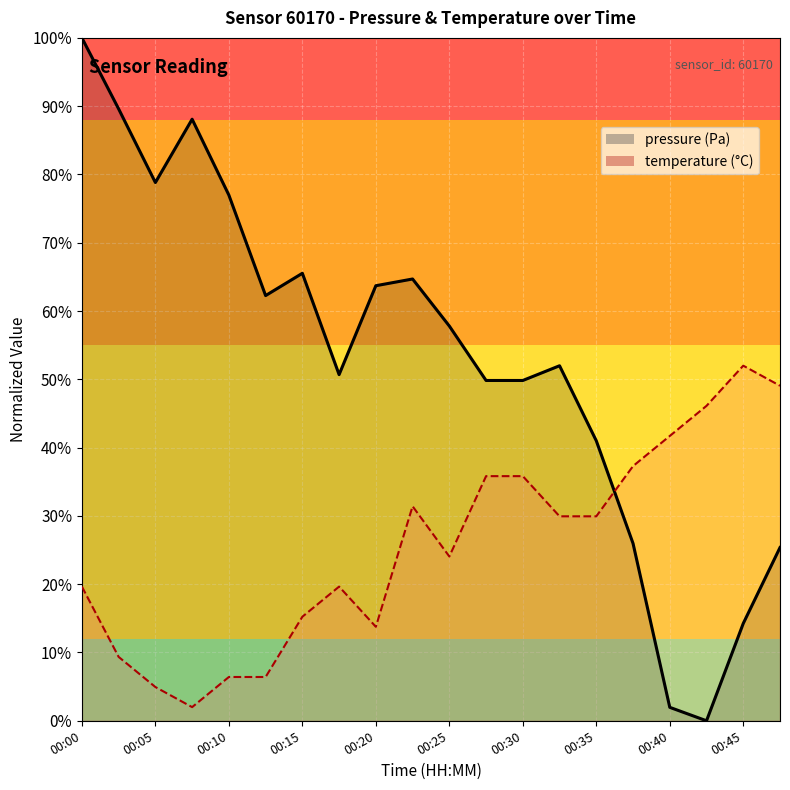

At how many categories does at least one series exceed 0?

20